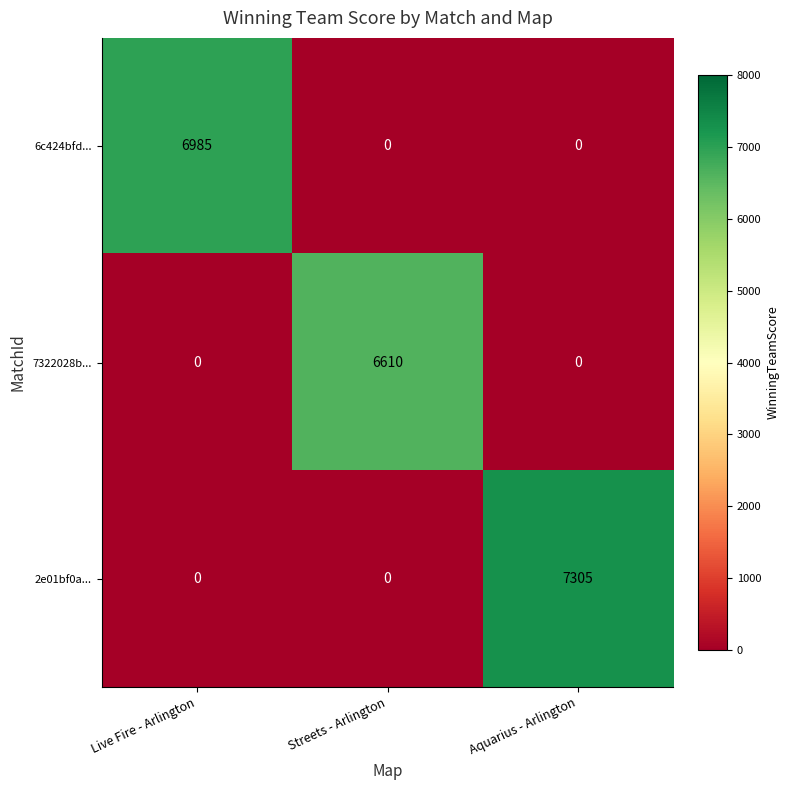

True or false: 2e01bf0a... has a value of 0 at Live Fire - Arlington.

True